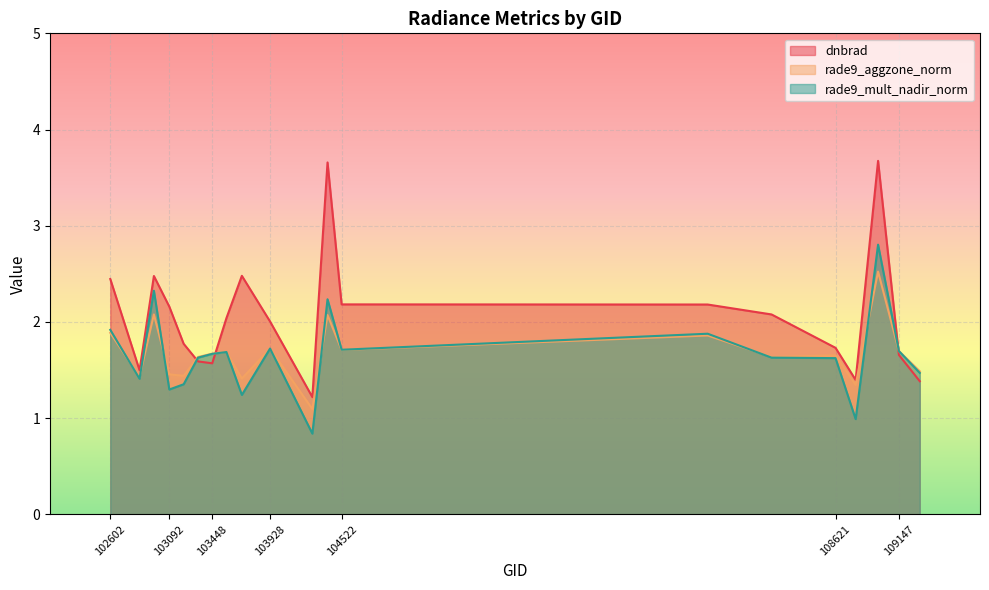

What is the sum of all rade9_mult_nadir_norm values?

33.1